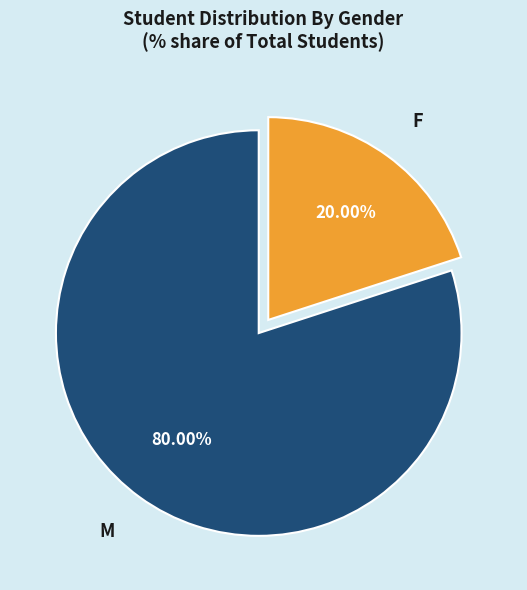

The M slice represents 90% of the pie. True or false?

False